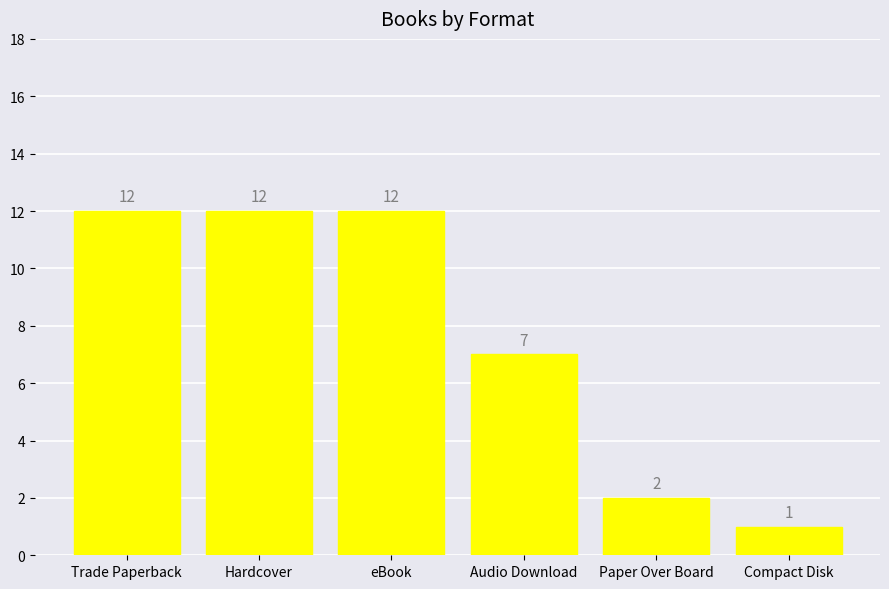

What is the label of the 4th bar from the left?

Audio Download